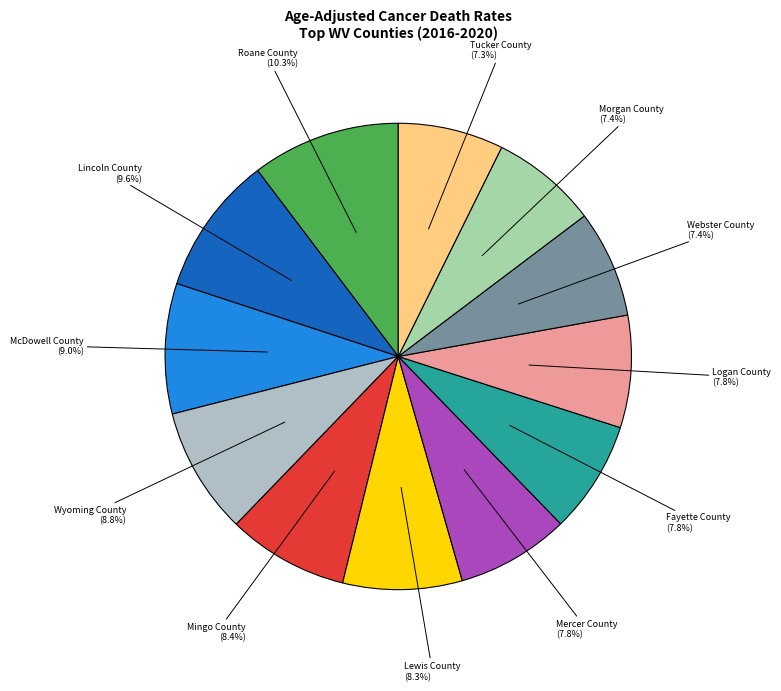

To the nearest percent, what percentage of the pie is Fayette County?

8%